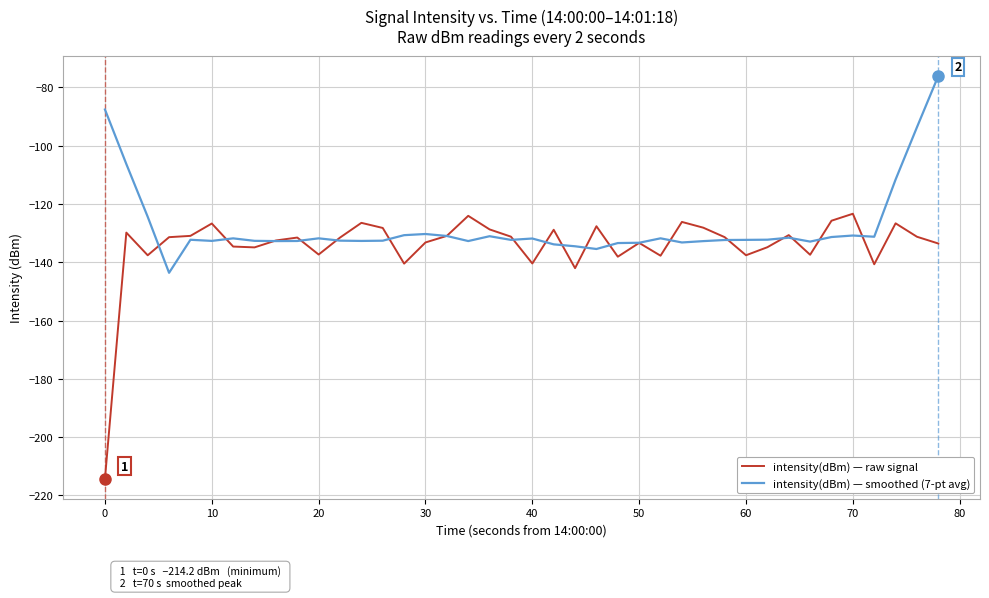

Rank the series by their maximum value, from highest to lowest.

intensity(dBm) — smoothed (7-pt avg), intensity(dBm) — raw signal